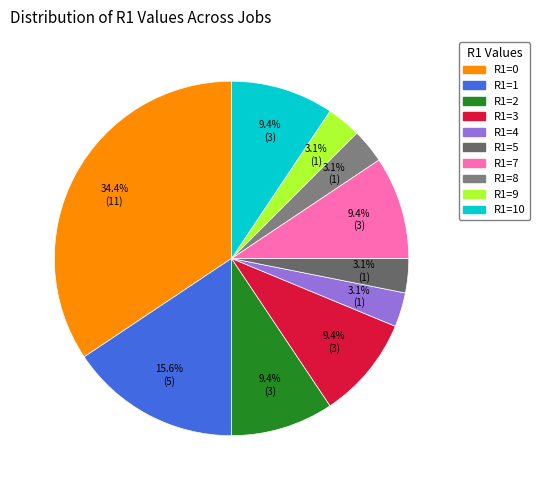

What percentage is the R1=1 slice, to the nearest percent?

16%